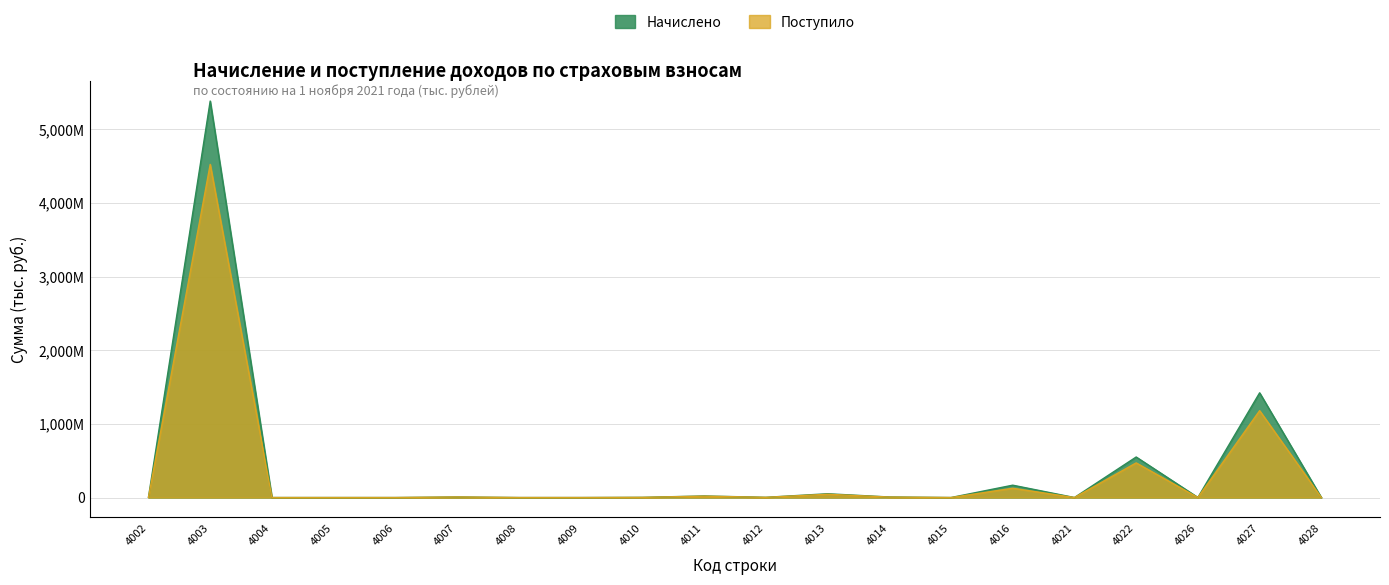

Reading right to left, transcribe all the data shown in this chart.

Начислено: 4028=249418	4027=1421973958	4026=1141102	4022=550425247	4021=318193	4016=167835000	4015=228384	4014=7413291	4013=51435523	4012=2928692	4011=21398298	4010=2415994	4009=2384	4008=8134	4007=7218444	4006=7825	4005=91013	4004=56257	4003=5383583902	4002=3648266
Поступило: 4028=401046	4027=1179727047	4026=648624	4022=470544636	4021=235149	4016=126118995	4015=4488	4014=6417850	4013=44441767	4012=2697184	4011=18690734	4010=2289339	4009=4588	4008=23344	4007=7762217	4006=2605	4005=21247	4004=20381	4003=4523658744	4002=2971774